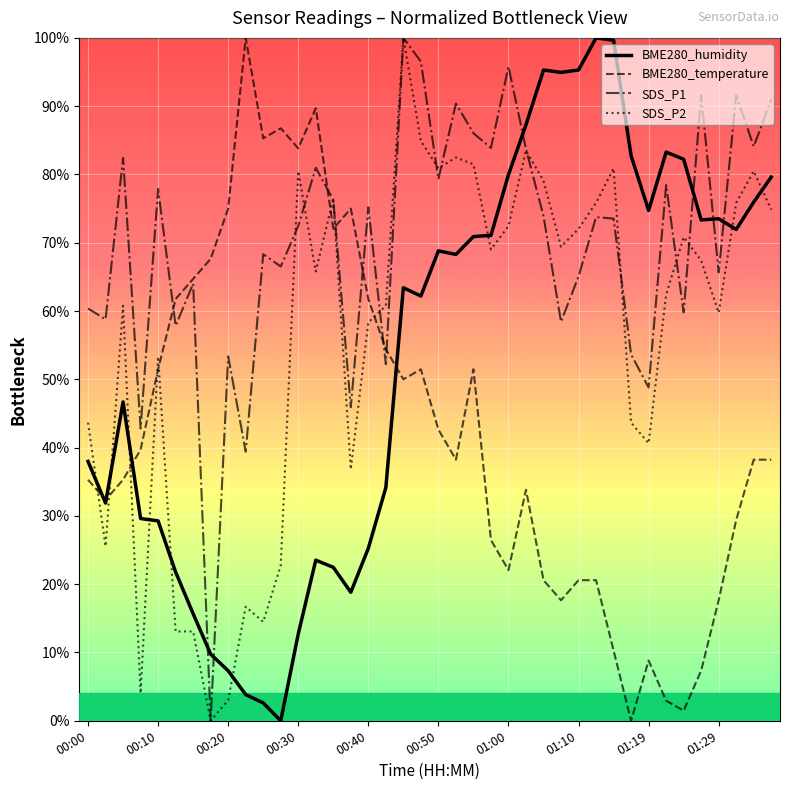

Which series has the largest total across all categories?

SDS_P1